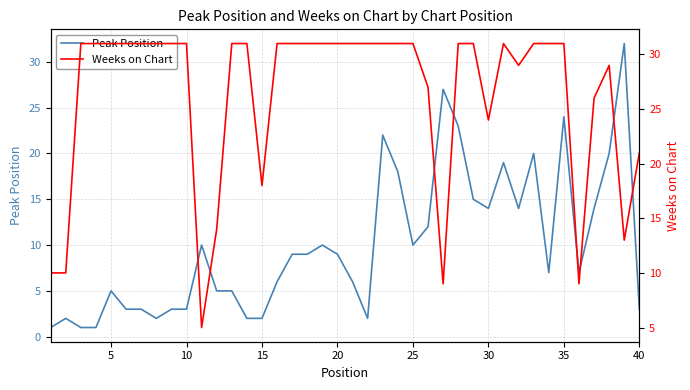

True or false: Weeks on Chart has more than 2 points higher than both neighbors.

False